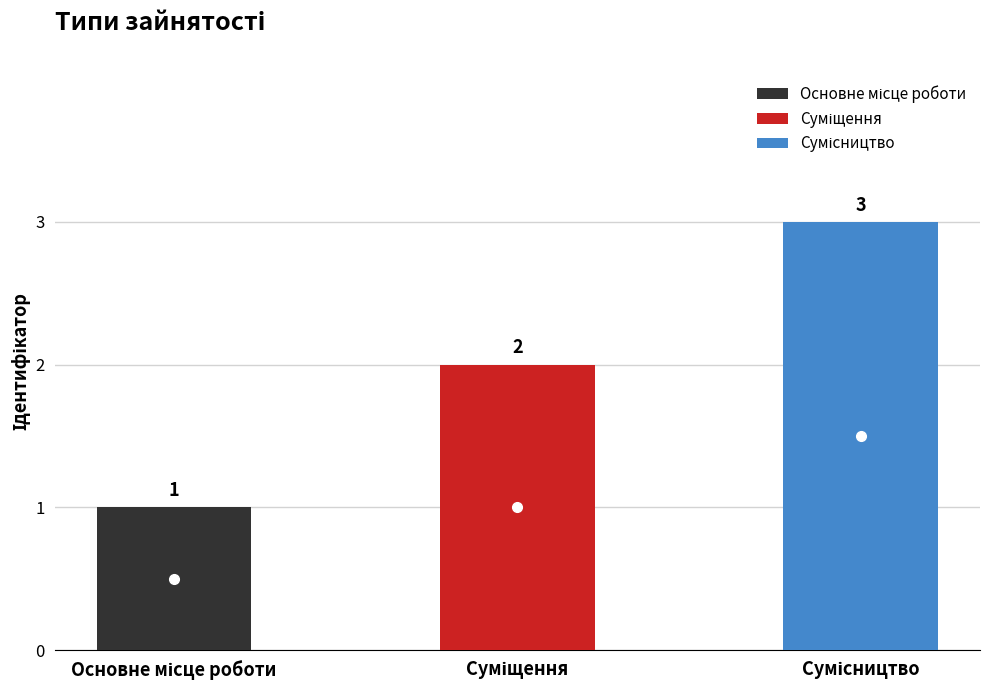

What is the label of the 2nd bar from the right?

Суміщення